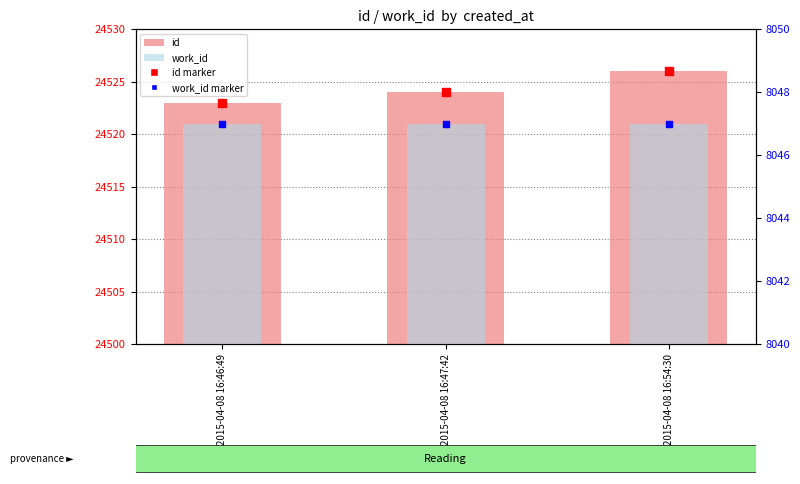

At which category is the sum across all series the highest?

2015-04-08 16:54:30